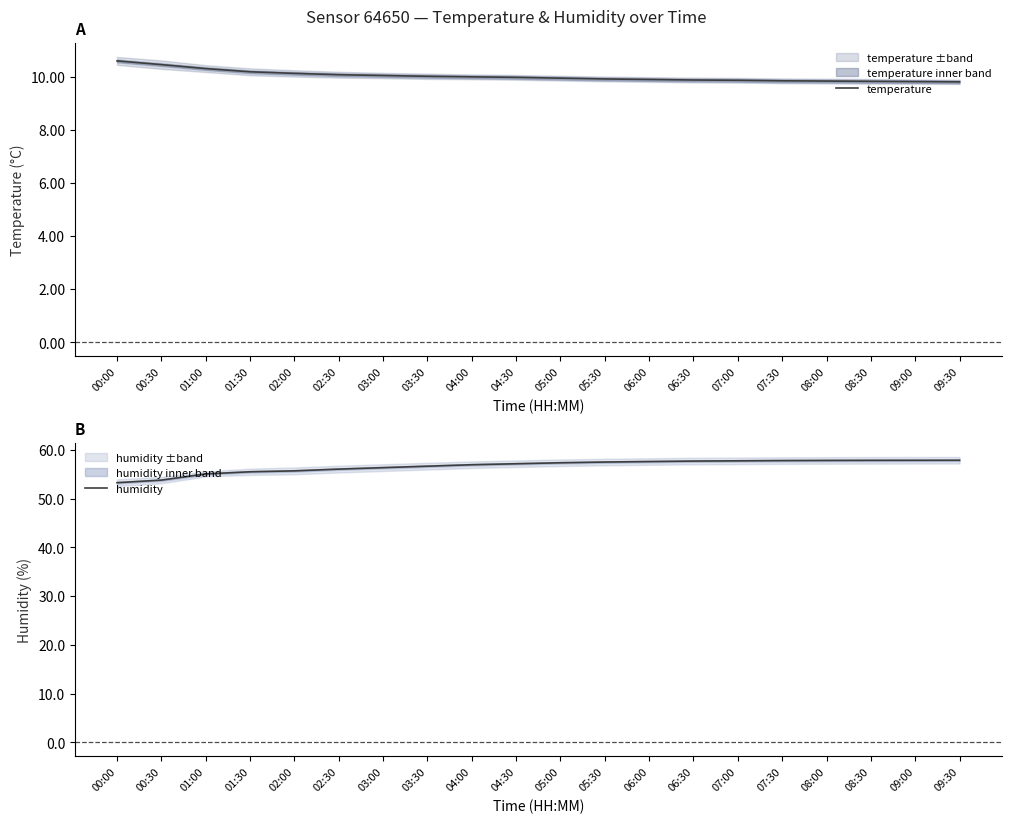

What is the difference between the maximum and minimum values in the temperature series?

0.8